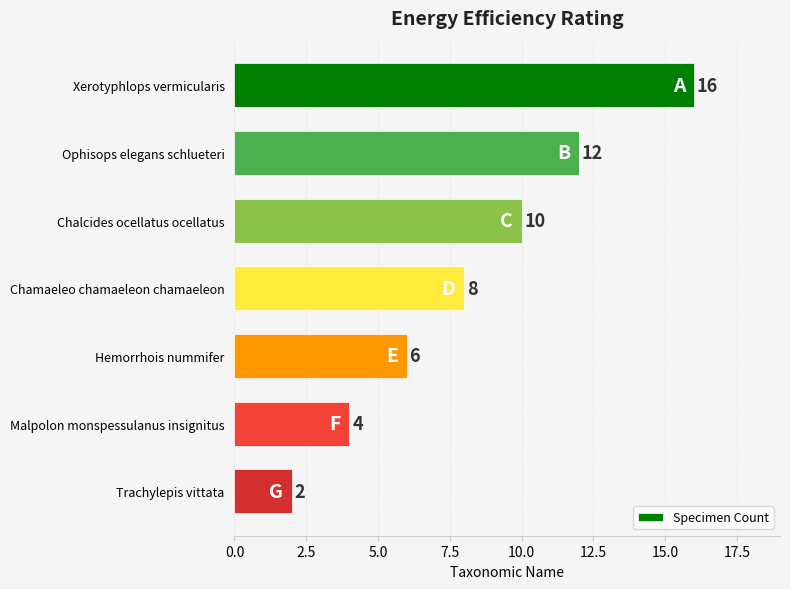

What is the average value?

8